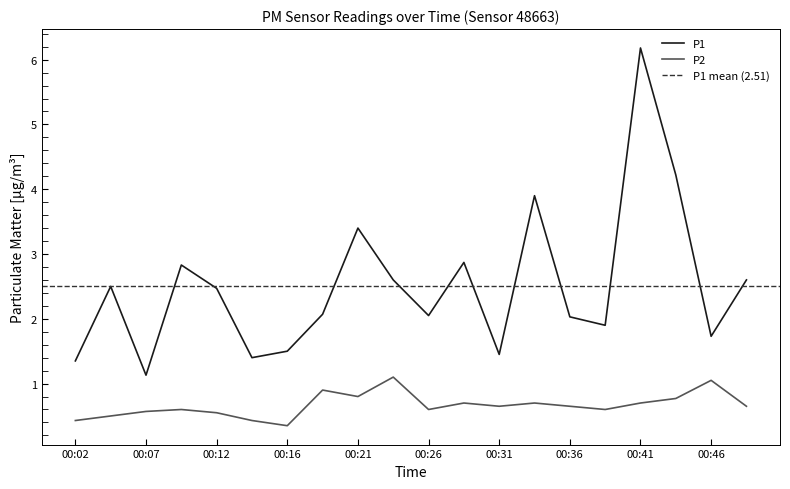

At which category does P2 reach its first local peak?

00:09